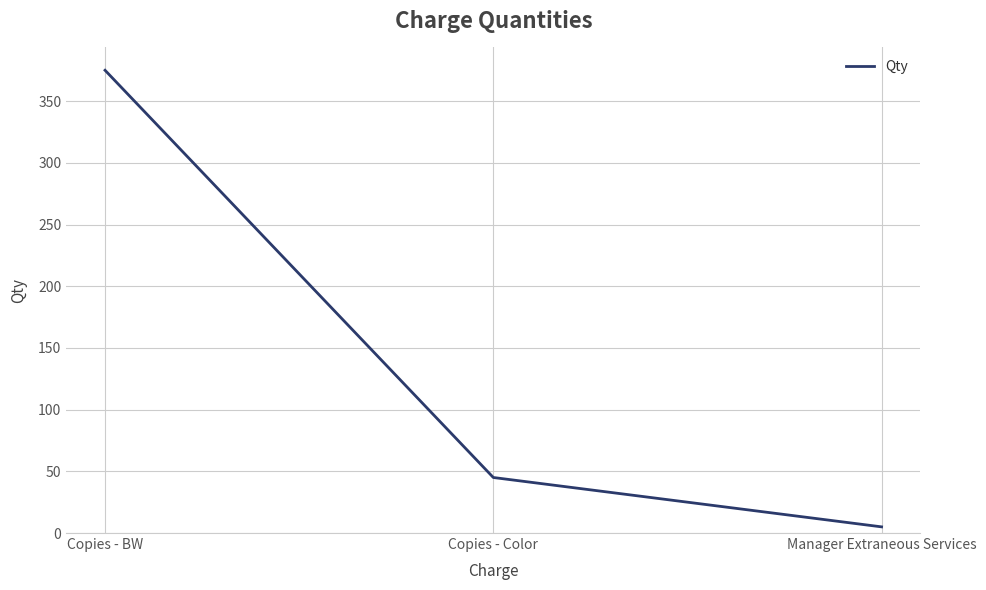

How many series are shown in this chart?

1